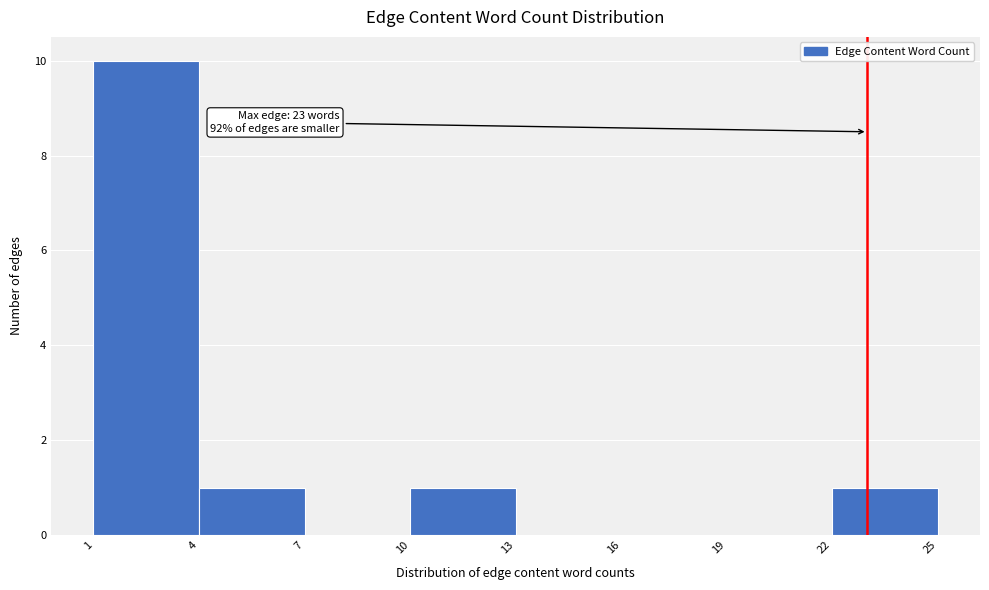

Over which range of the x-axis is the bar tallest?

1 to 4